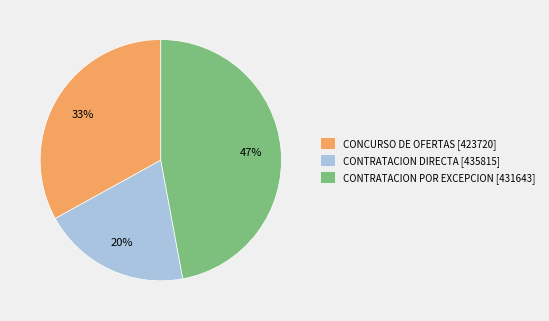

Is the sum of CONTRATACION DIRECTA [435815] and CONTRATACION POR EXCEPCION [431643] greater than half?

Yes